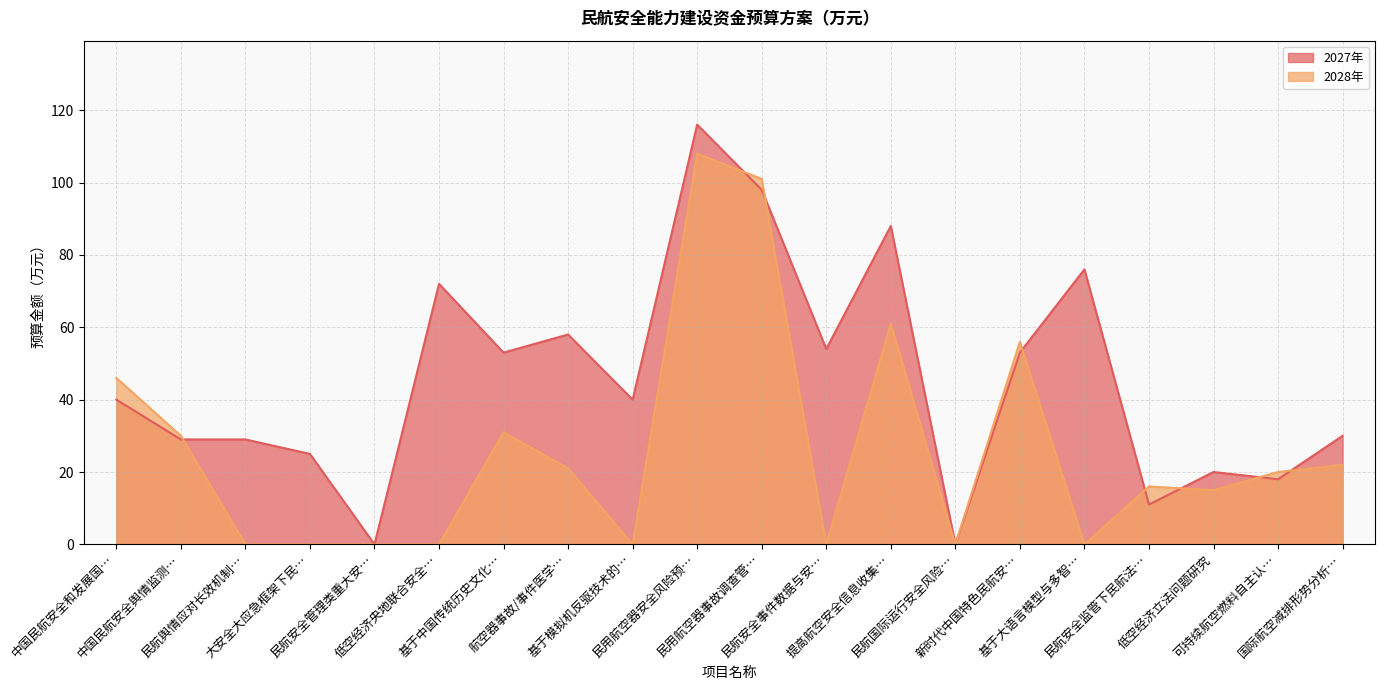

The value of 2028年 at 民航安全监管下民航法… is 16. True or false?

True